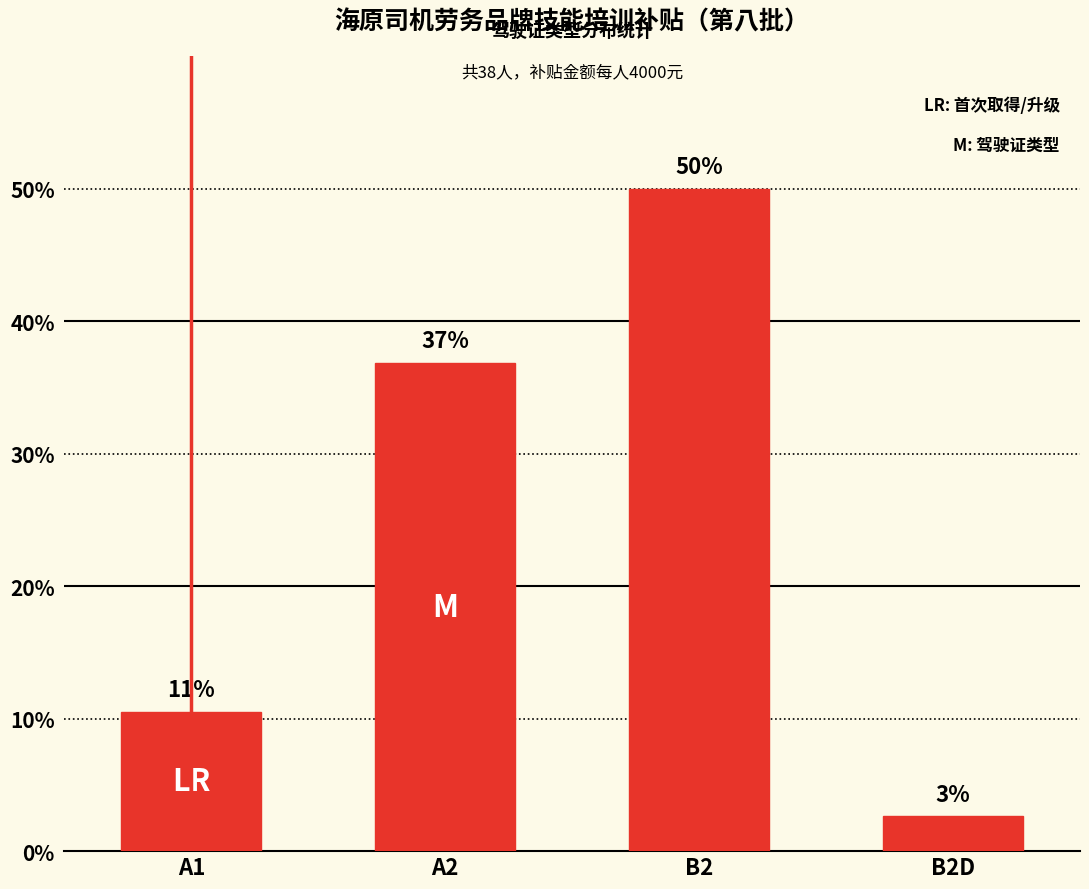

Does the chart contain any negative values?

No